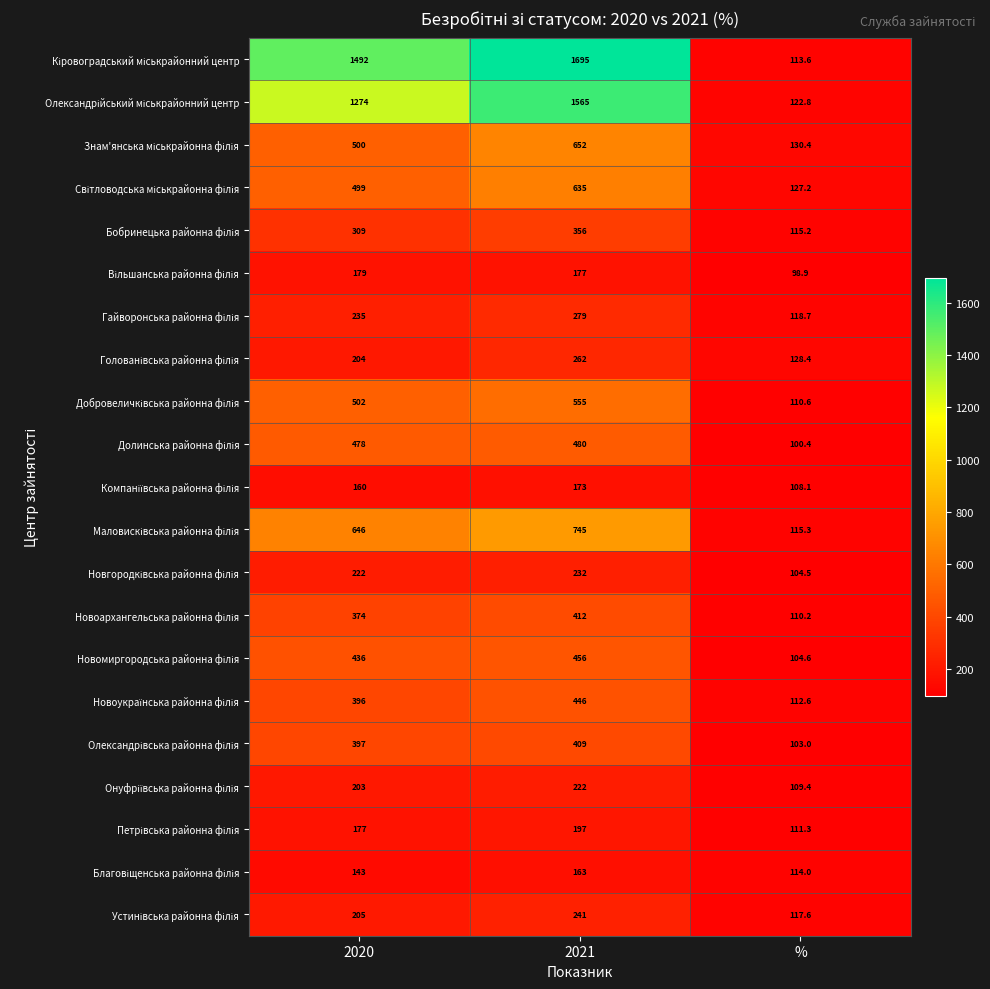

How many categories are shown in the chart?

3